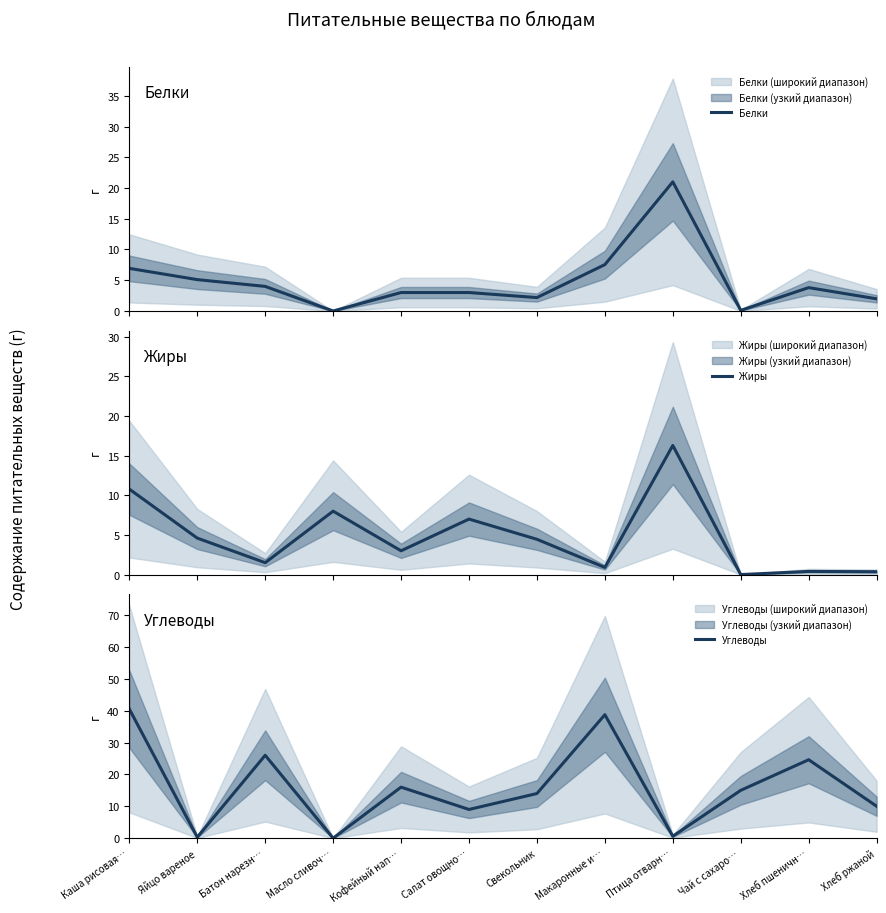

Reading right to left, extract all data points from this chart.

Белки: Хлеб ржаной=2.0	Хлеб пшеничн…=3.8	Чай с сахаро…=0.1	Птица отварн…=21.0	Макаронные и…=7.5	Свекольник=2.2	Салат овощно…=3.0	Кофейный нап…=3.0	Масло сливоч…=0.0	Батон нарезн…=4.0	Яйцо вареное=5.1	Каша рисовая…=6.9
Жиры: Хлеб ржаной=0.4	Хлеб пшеничн…=0.4	Чай с сахаро…=0.0	Птица отварн…=16.3	Макаронные и…=0.9	Свекольник=4.5	Салат овощно…=7.0	Кофейный нап…=3.0	Масло сливоч…=8.0	Батон нарезн…=1.5	Яйцо вареное=4.6	Каша рисовая…=10.8
Углеводы: Хлеб ржаной=10.0	Хлеб пшеничн…=24.6	Чай с сахаро…=15.0	Птица отварн…=0.6	Макаронные и…=38.7	Свекольник=14.0	Салат овощно…=9.0	Кофейный нап…=16.0	Масло сливоч…=0.0	Батон нарезн…=26.0	Яйцо вареное=0.3	Каша рисовая…=40.5